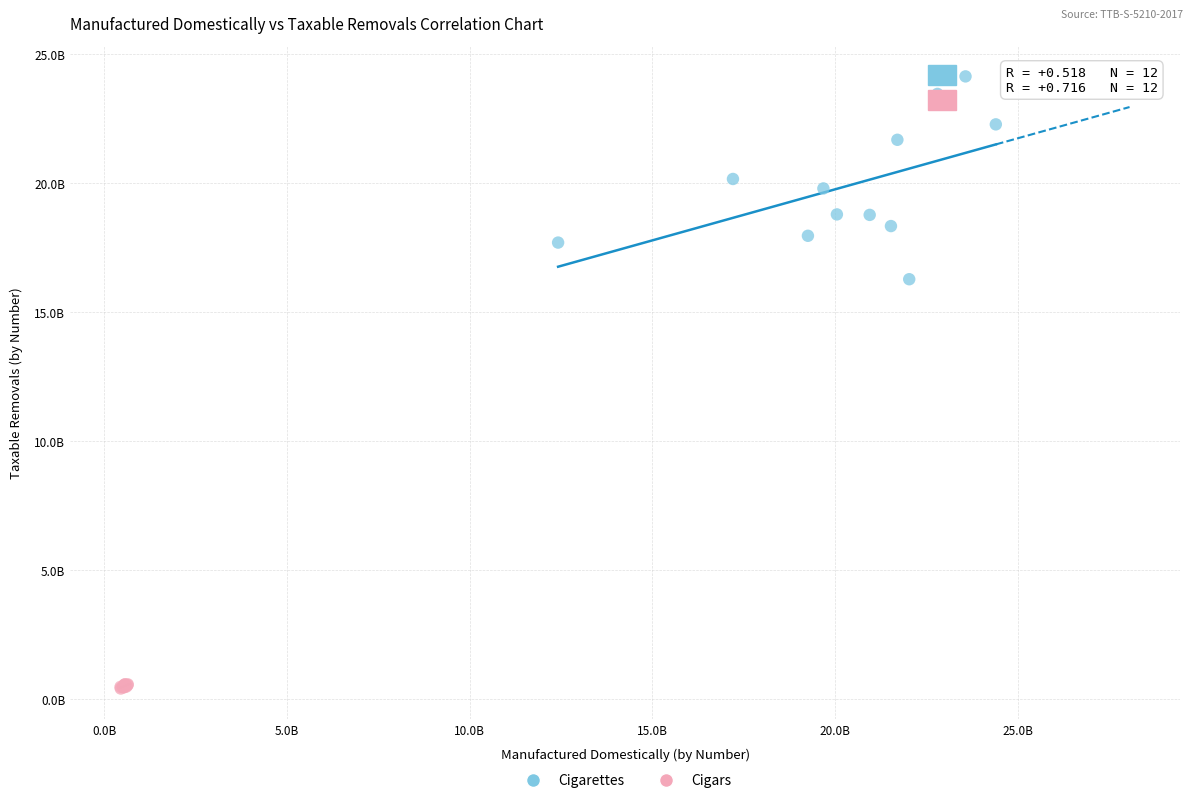

Which series contains the lowest Y value?

Cigars